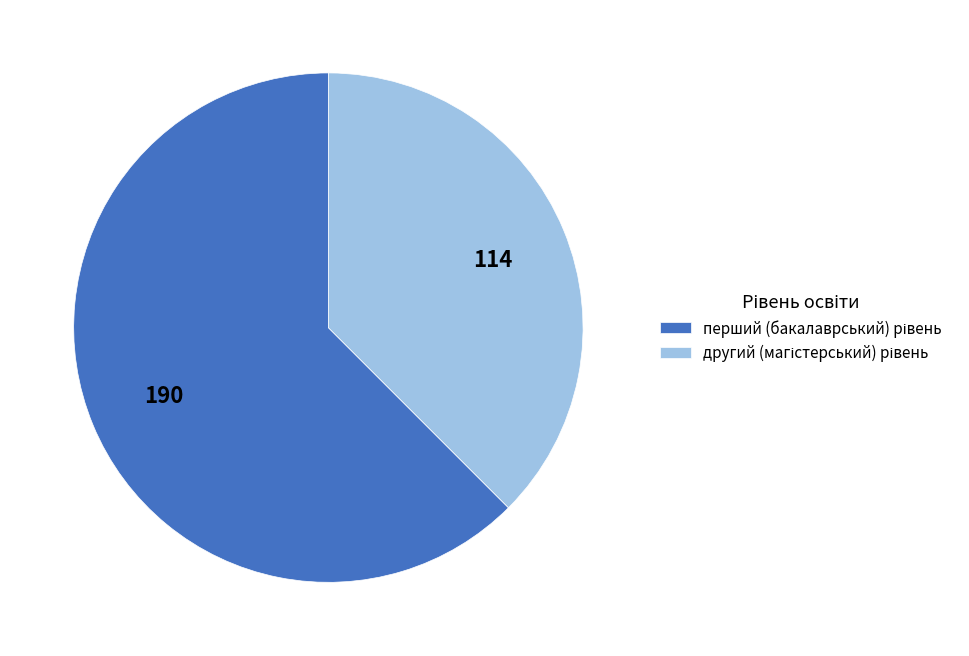

How many slices are in this pie chart?

2